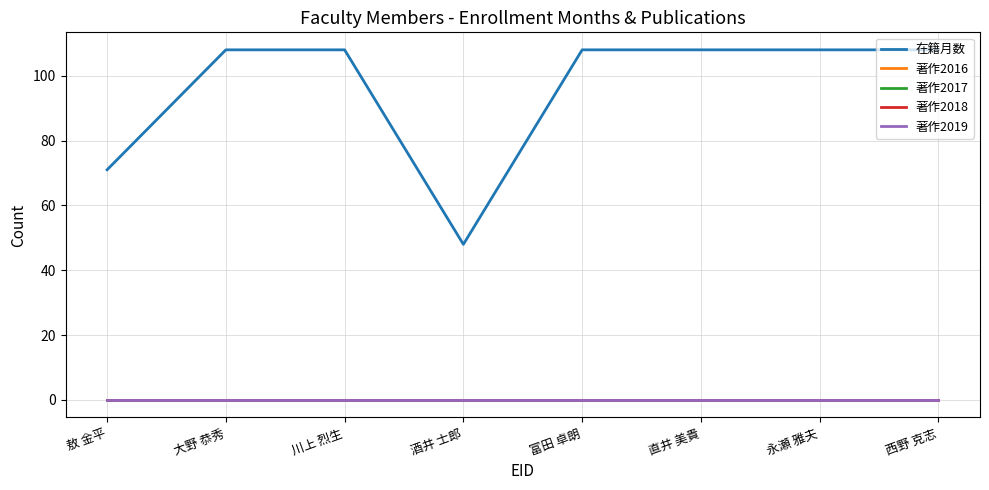

True or false: 在籍月数 and 著作2016 intersect in this chart.

False